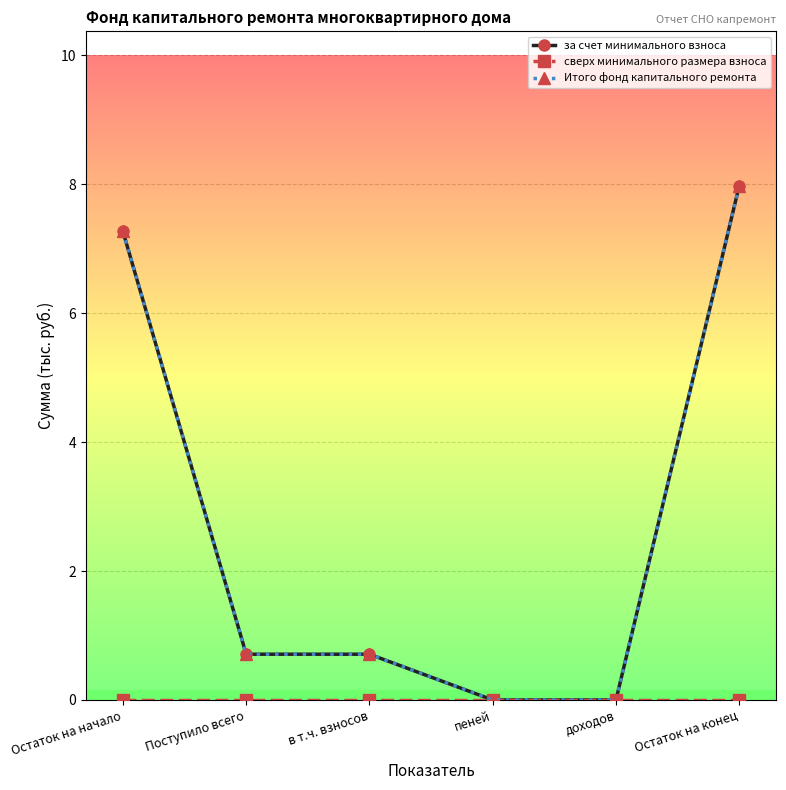

Reading right to left, transcribe all the data shown in this chart.

за счет минимального взноса: 8.0	0.0	0.0	0.7	0.7	7.3
сверх минимального размера взноса: 0.0	0.0	0.0	0.0	0.0	0.0
Итого фонд капитального ремонта: 8.0	0.0	0.0	0.7	0.7	7.3